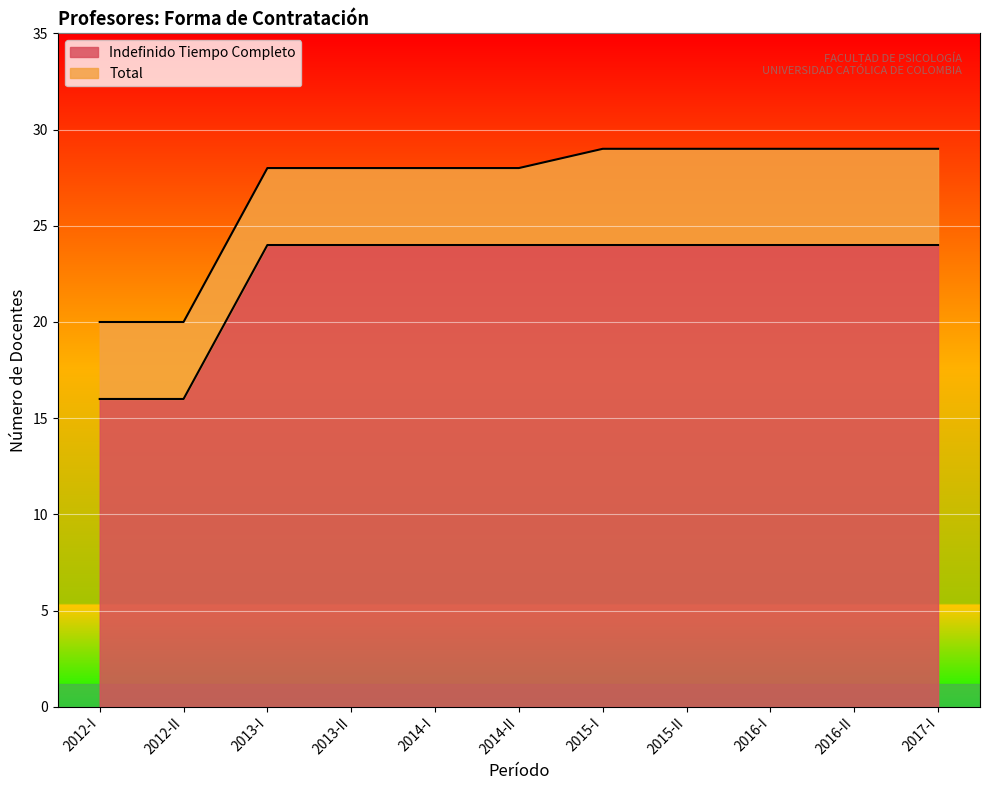

What is the difference between the maximum and second lowest values in the Total series?

9